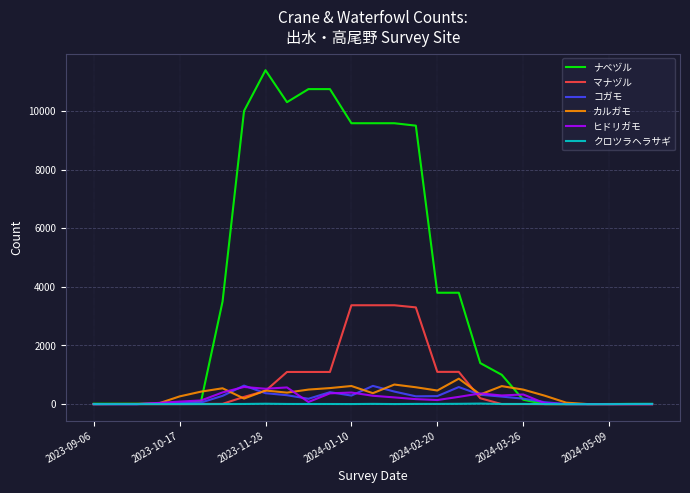

What is the maximum value shown in the chart?

11392